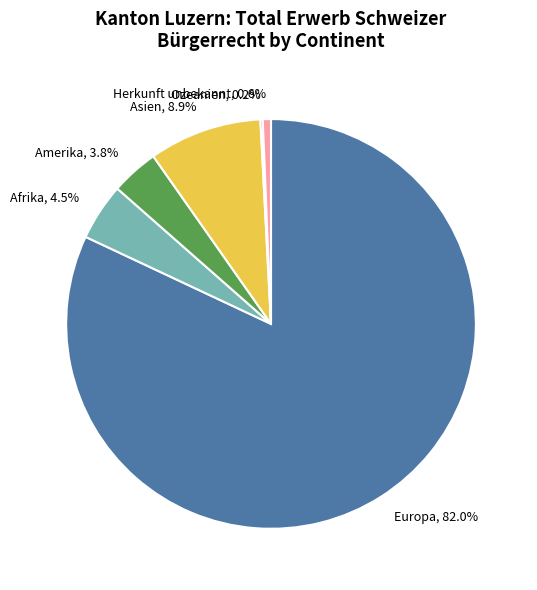

What percentage is the Europa slice, to the nearest percent?

82%